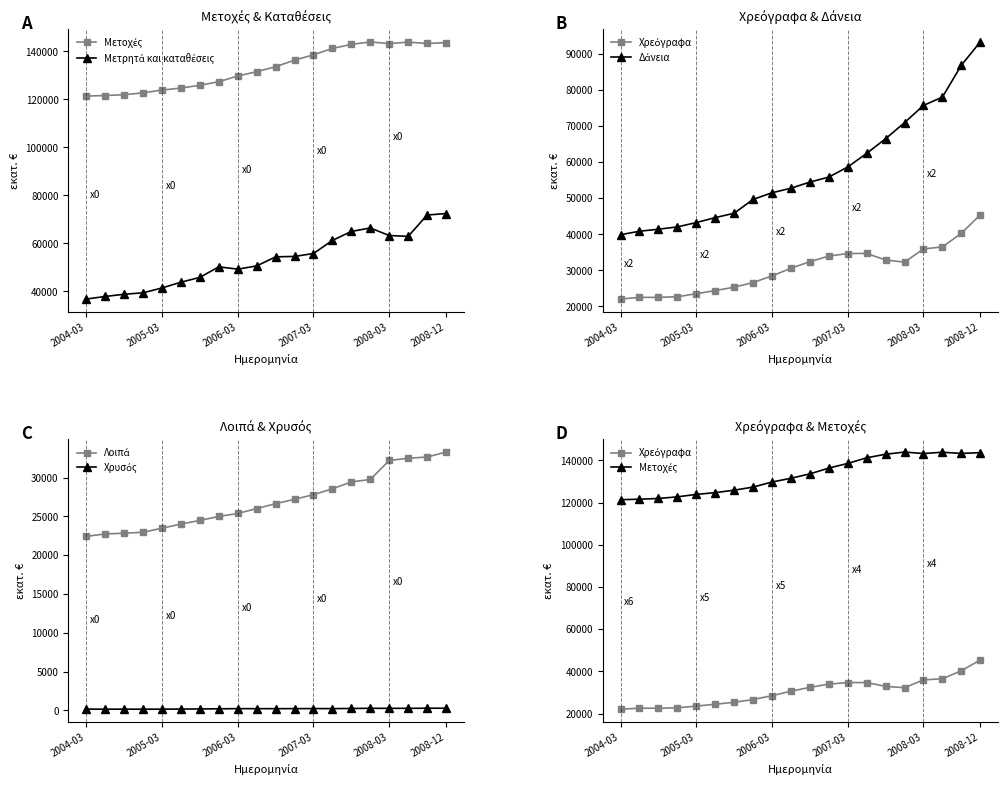

The Δάνεια series shows 55840.2 at 11. True or false?

True